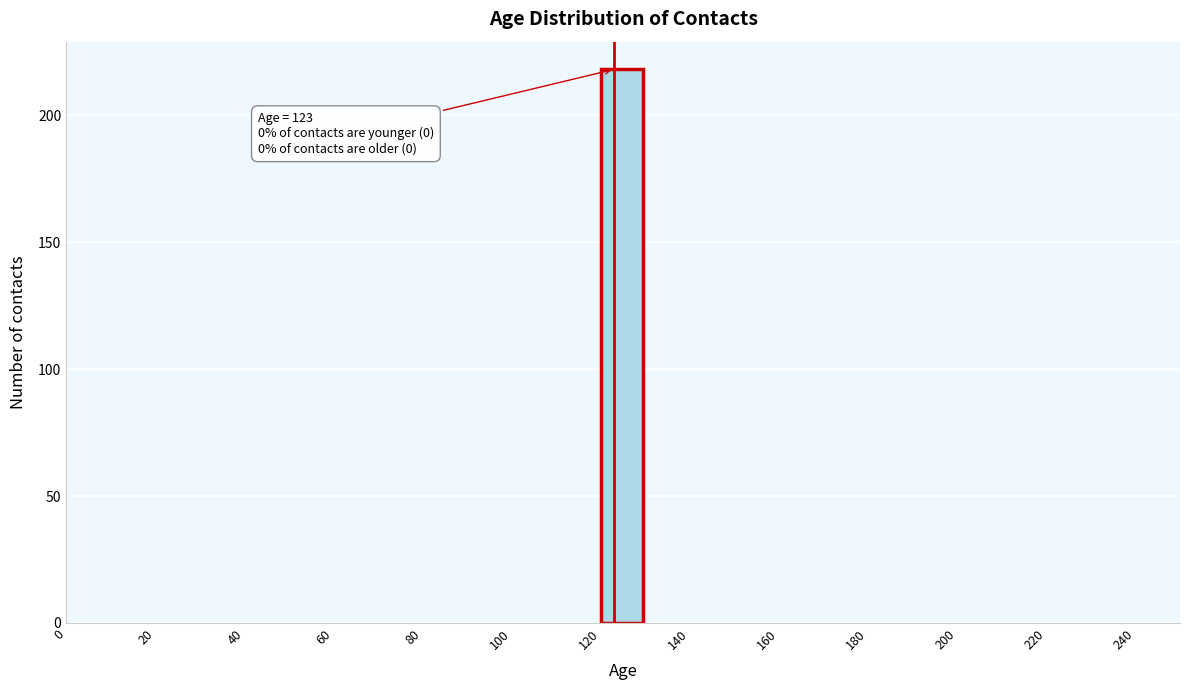

Over which range of the x-axis is the bar tallest?

120 to 130